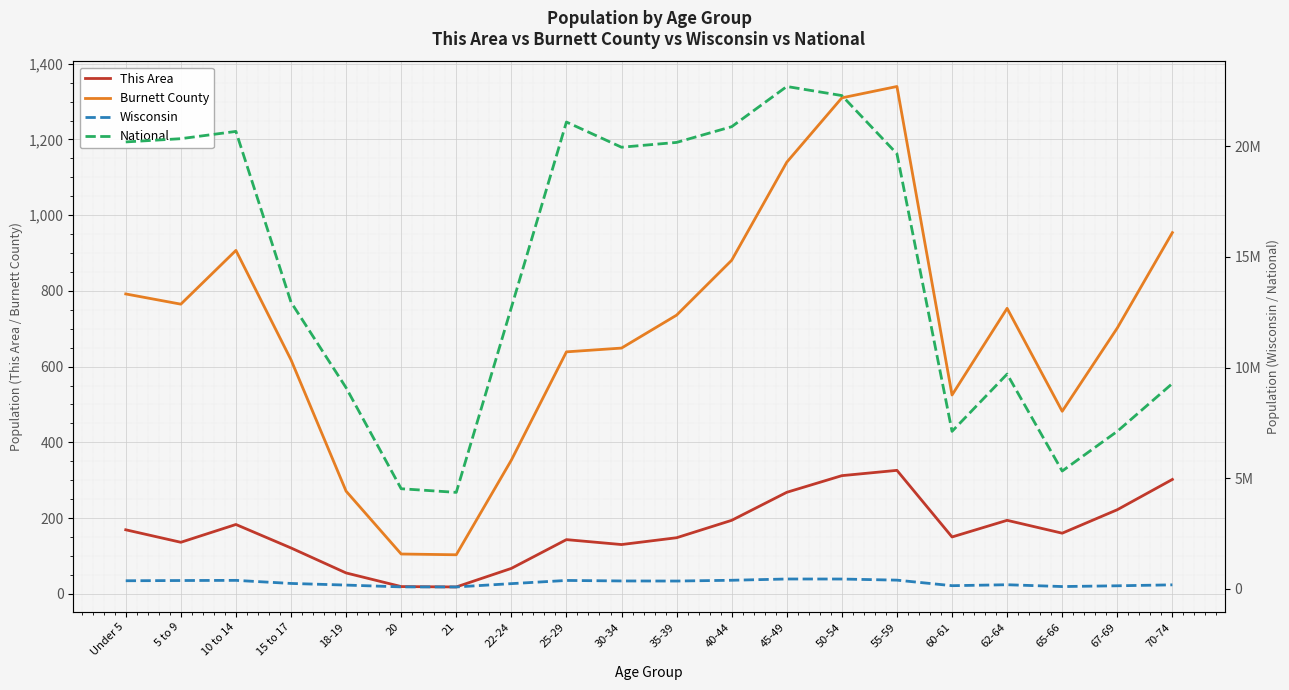

What is the value of the Wisconsin point at the 19th from the left?

130713